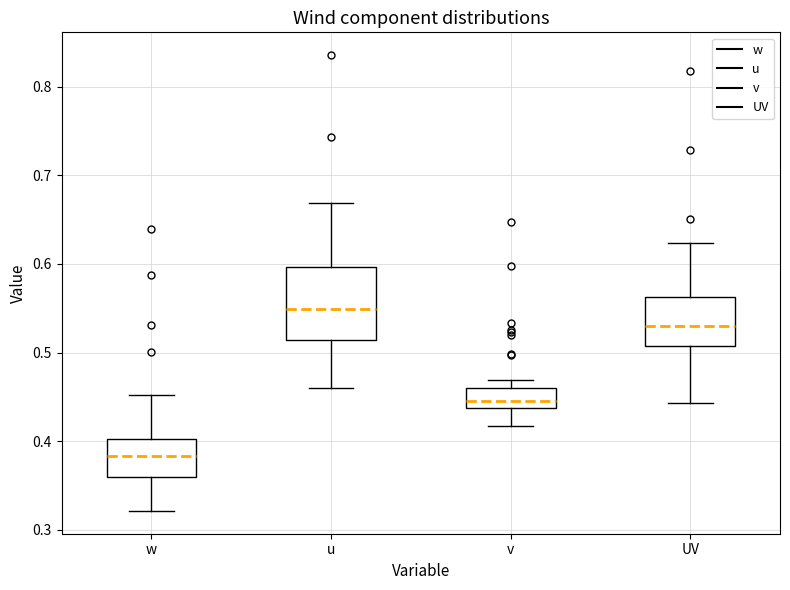

Where does the lower whisker of the box for v end on the y-axis? The values are not printed on the chart, so give them approximately, as read against the axis.

0.42